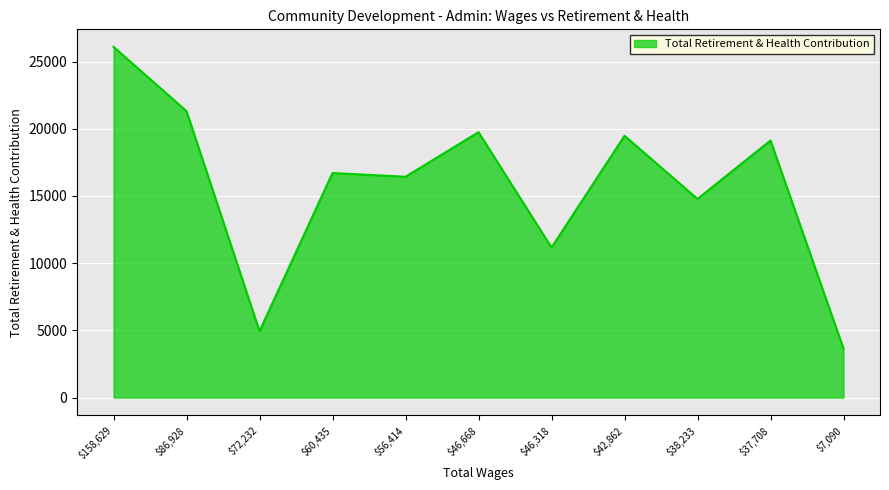

What is the difference between the maximum and minimum values?

22459